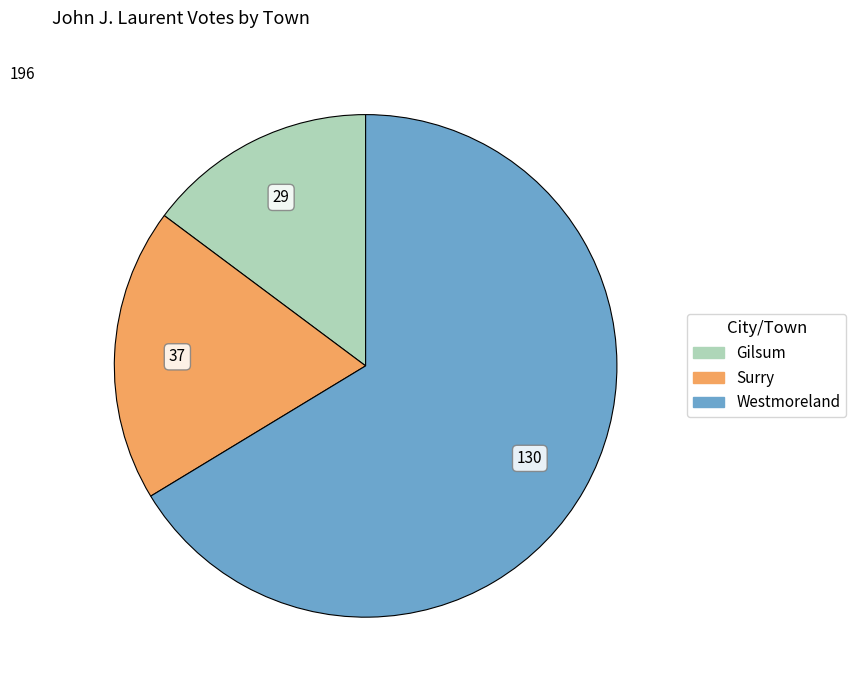

What is the smallest slice in the pie chart?

Gilsum